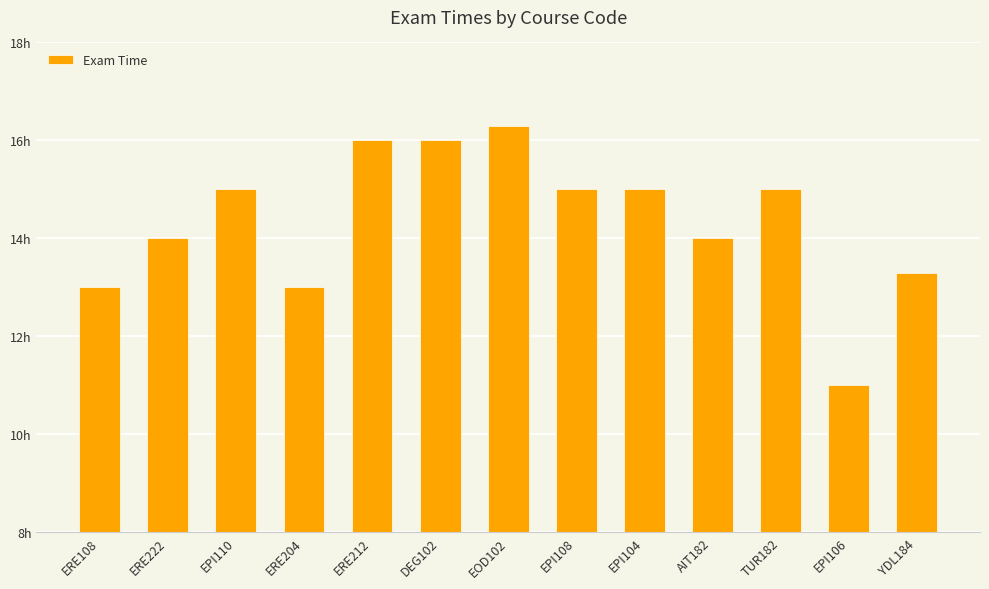

Reading right to left, transcribe all the data shown in this chart.

13.3	11.0	15.0	14.0	15.0	15.0	16.3	16.0	16.0	13.0	15.0	14.0	13.0